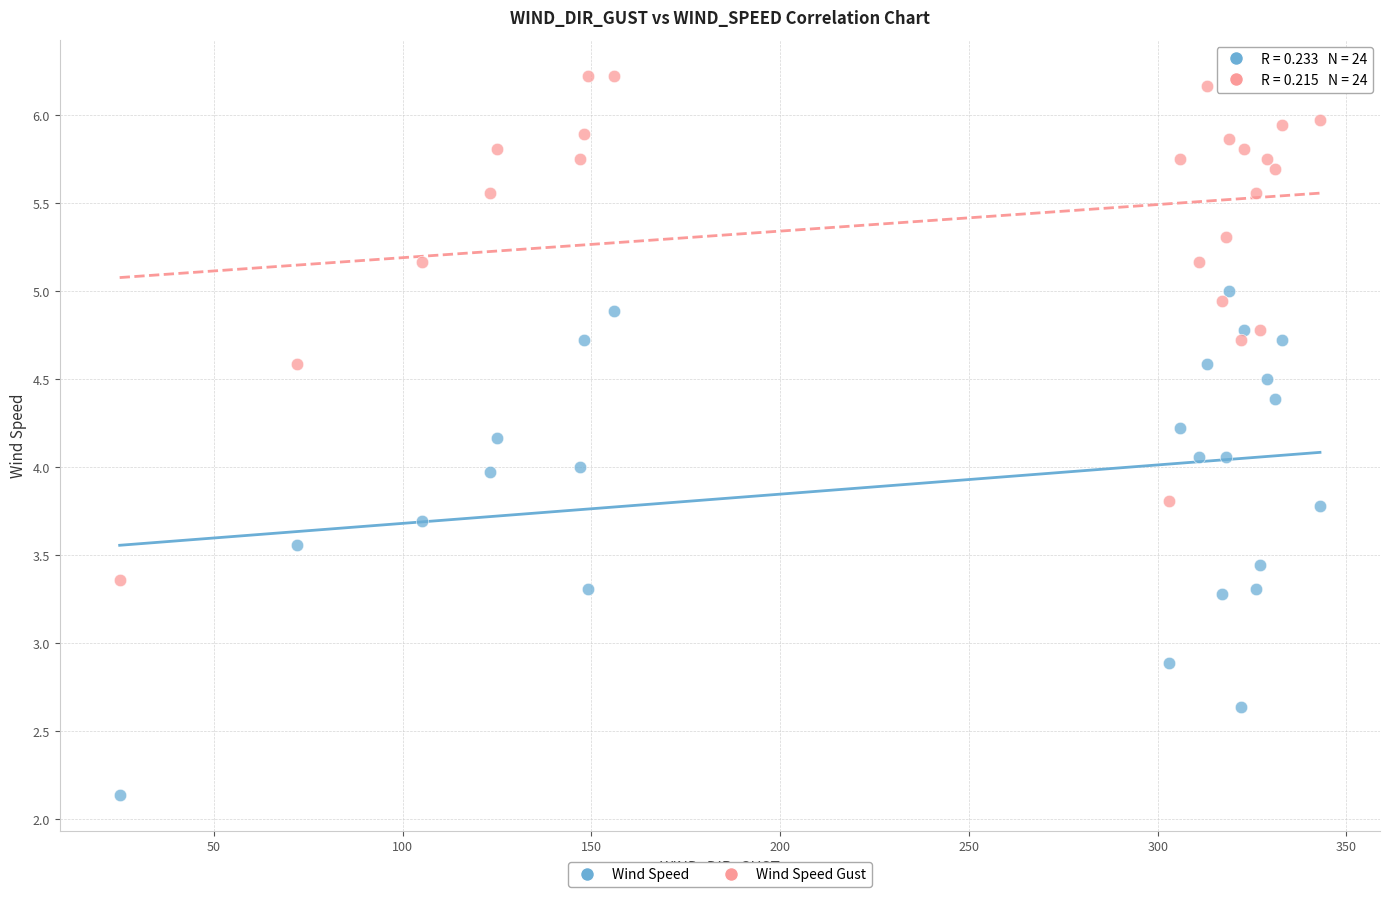

Which series contains the lowest Y value?

Wind Speed